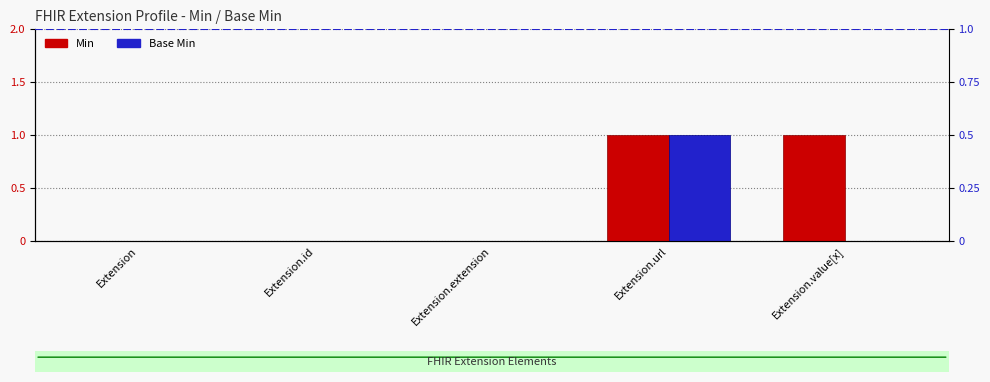

The value of Base Min at Extension.value[x] is -1. True or false?

False